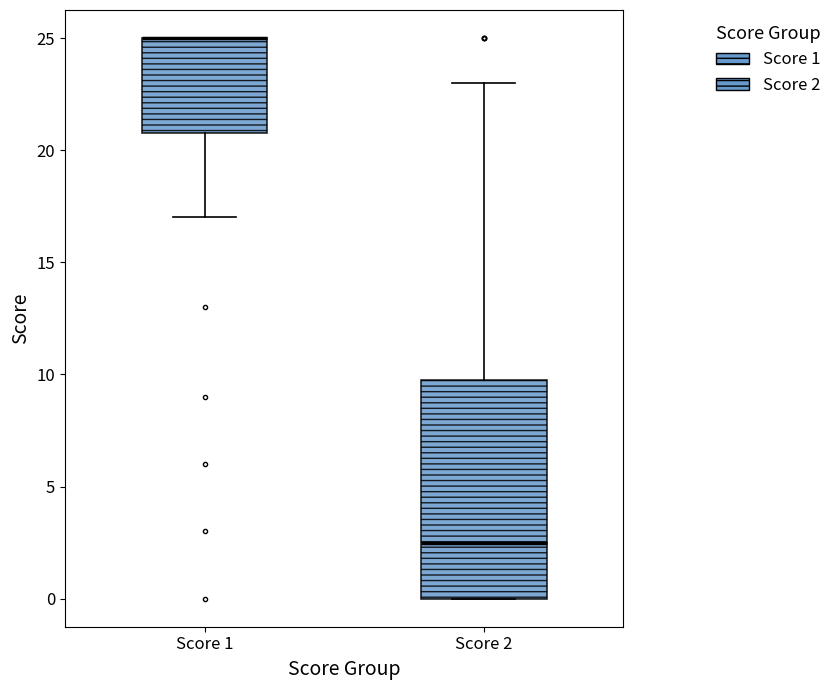

Where does the median line of the box for Score 2 sit on the y-axis? The values are not printed on the chart, so give them approximately, as read against the axis.

2.5